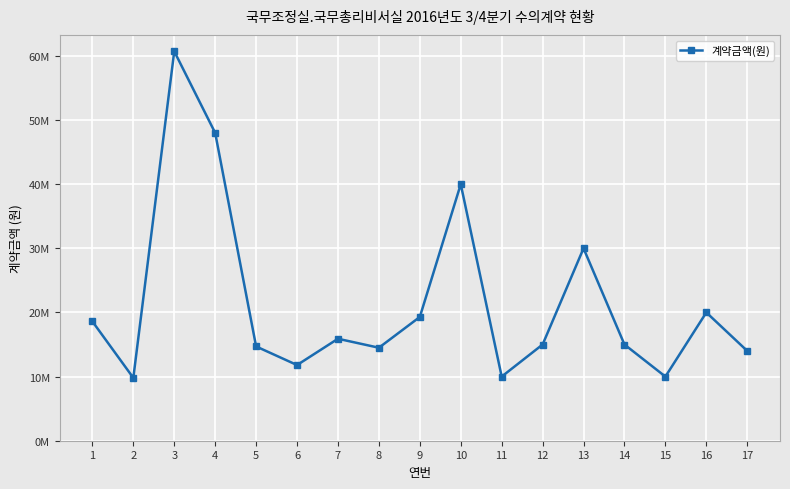

What is the sum of the values at 11 and 2?

19800000